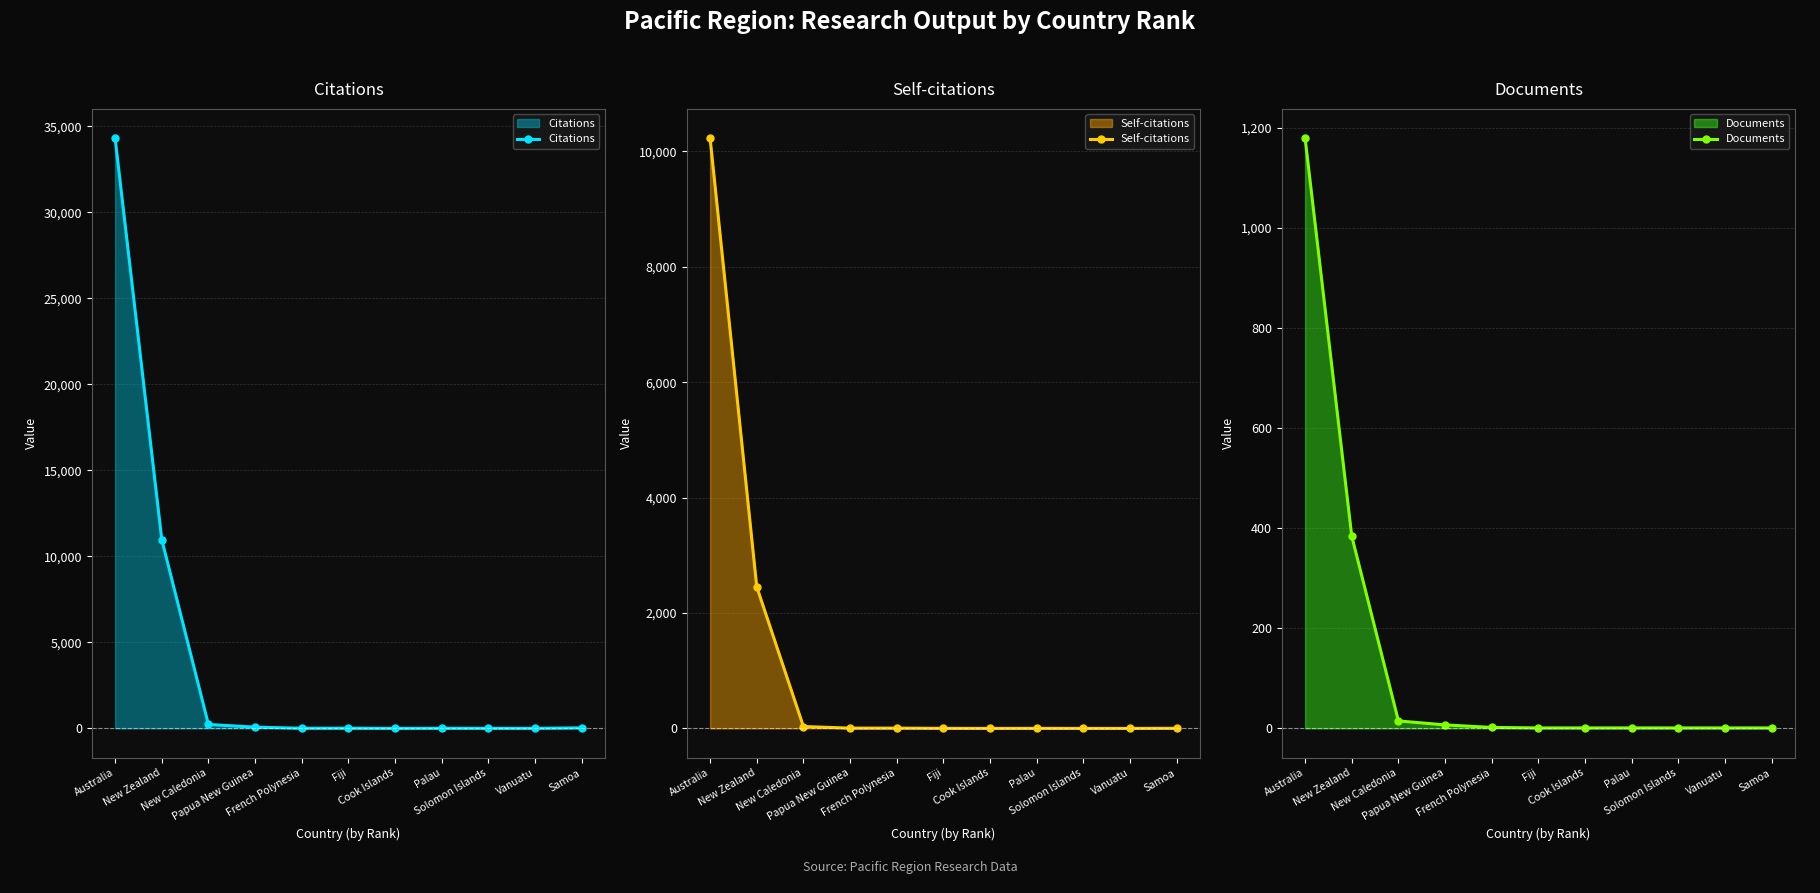

At which category does the chart reach its minimum across all series?

Cook Islands